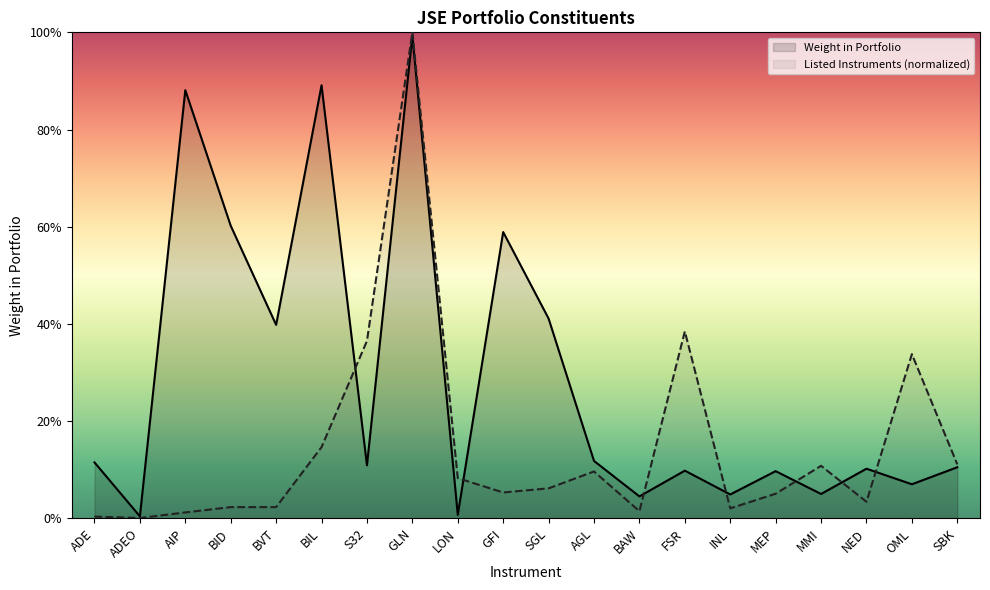

What are all the series names shown in the legend?

Weight in Portfolio, Listed Instruments (normalized)